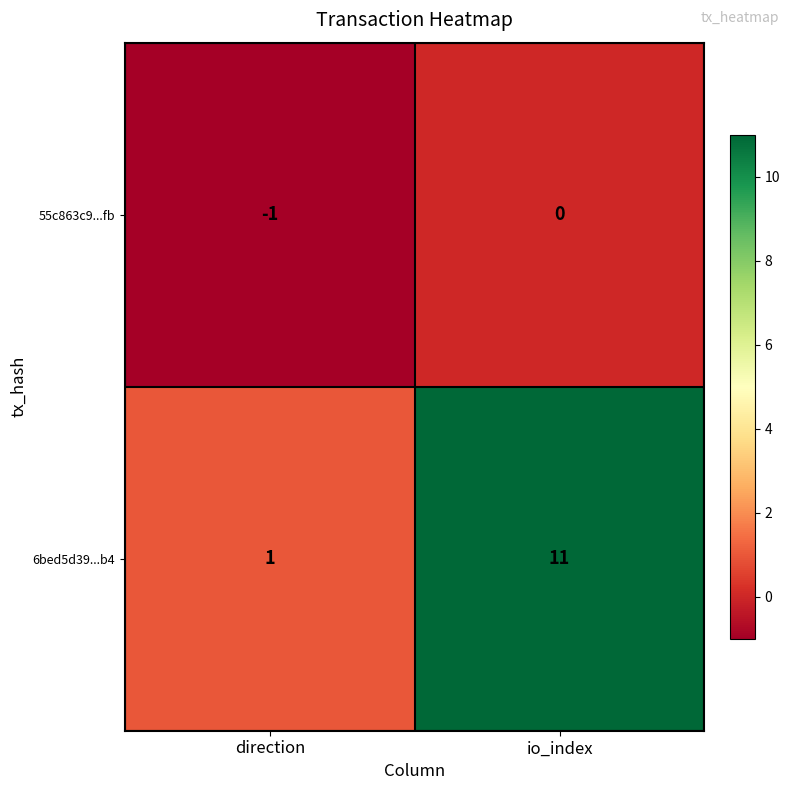

The 6bed5d39...b4 series shows 6 at io_index. True or false?

False